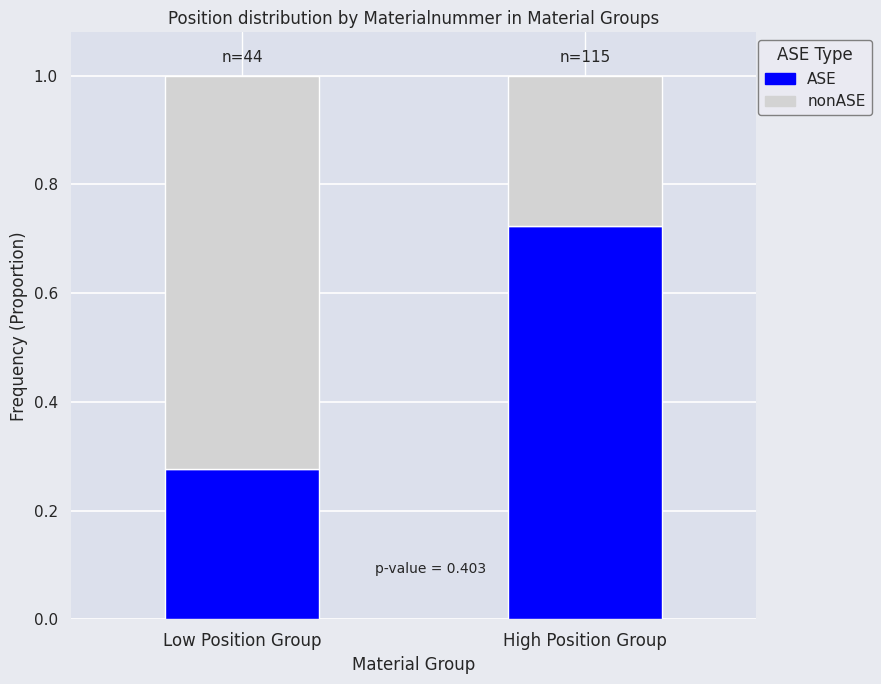

At which label does ASE reach its minimum?

Low Position Group